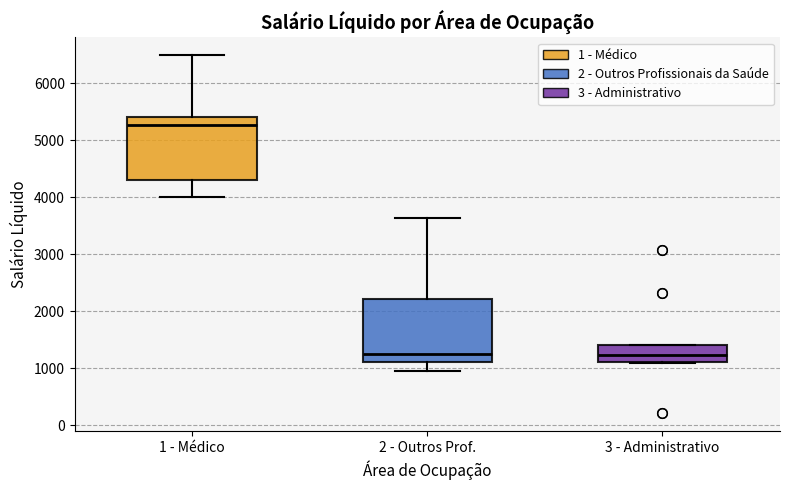

Reading left to right, read every box against the y-axis: the position of its median line, the range the box covers, and the ends of its whiskers. The values are not printed on the chart, so give them approximately, as read against the axis.

1 - Médico: median 5300, box 4300 to 5400, whiskers 4000 to 6500
2 - Outros Prof.: median 1200, box 1100 to 2200, whiskers 900 to 3600
3 - Administrativo: median 1200, box 1100 to 1400, whiskers 1100 to 1400